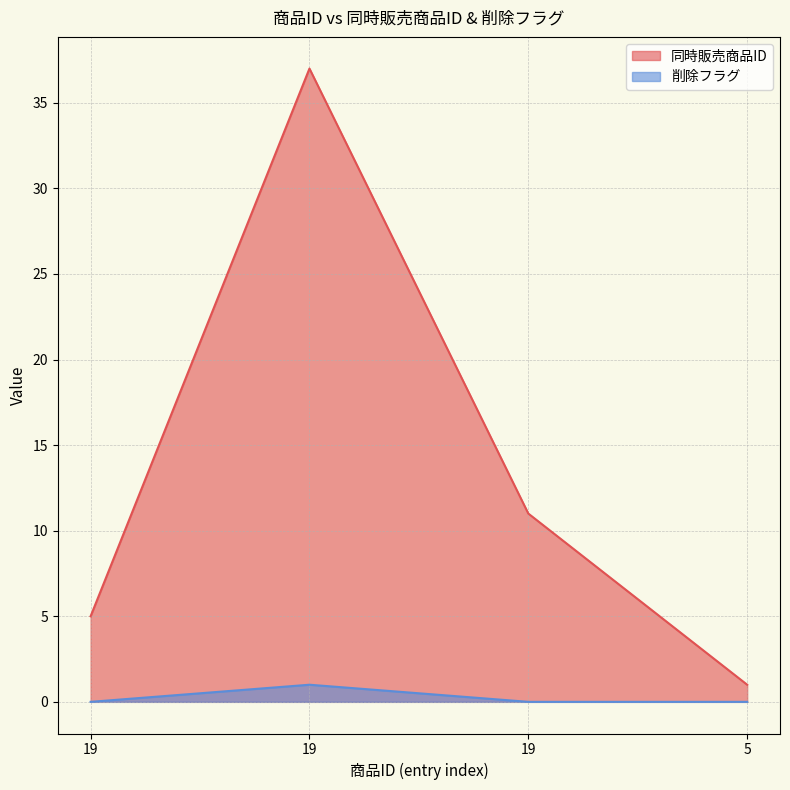

Rank the series at 19 from highest to lowest value.

同時販売商品ID, 削除フラグ